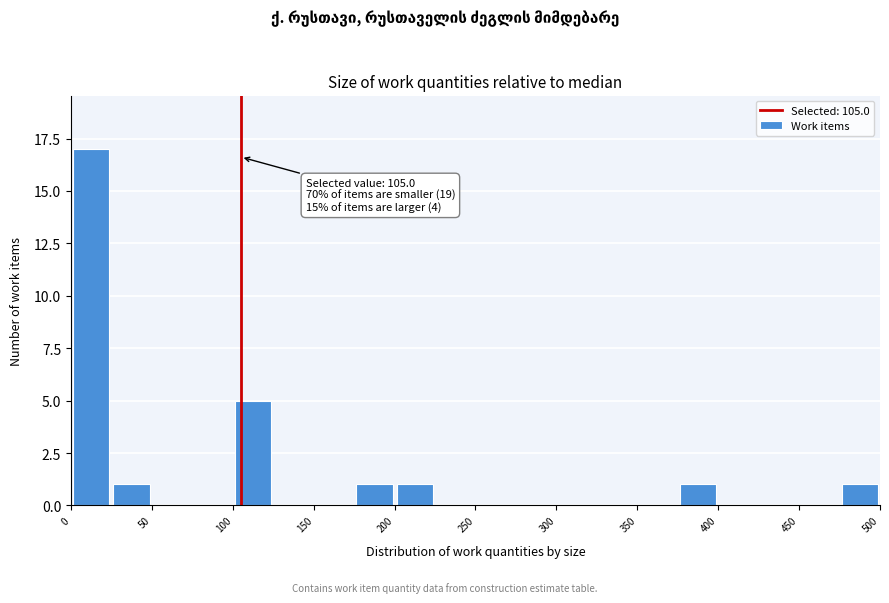

Which range on the x-axis has the tallest bar?

0 to 25